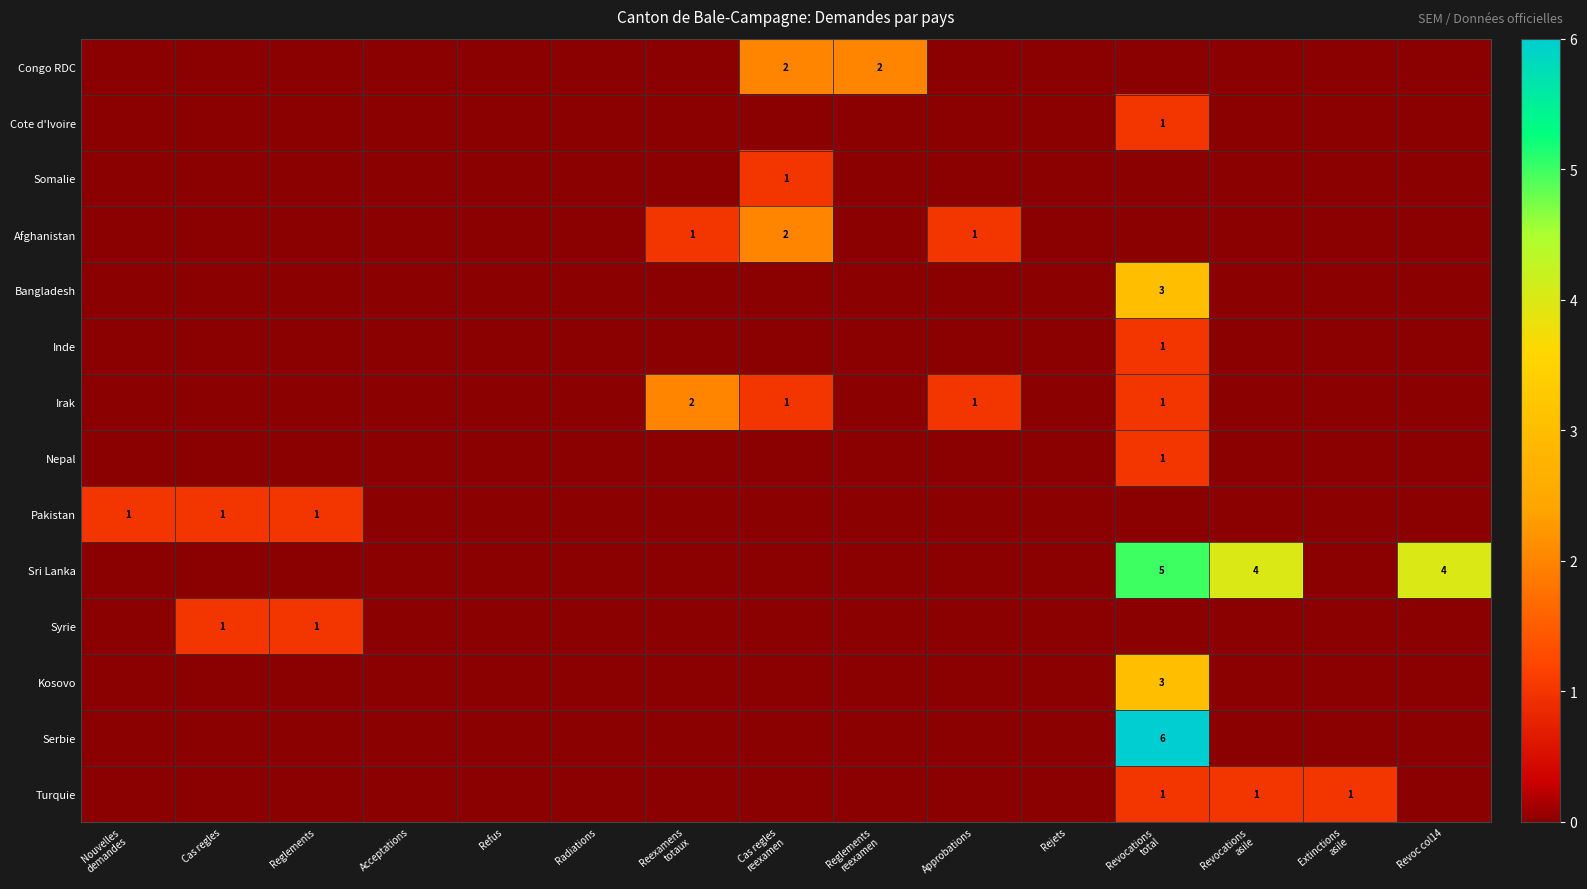

True or false: Sri Lanka has a value of 4 at Revoc col14.

True